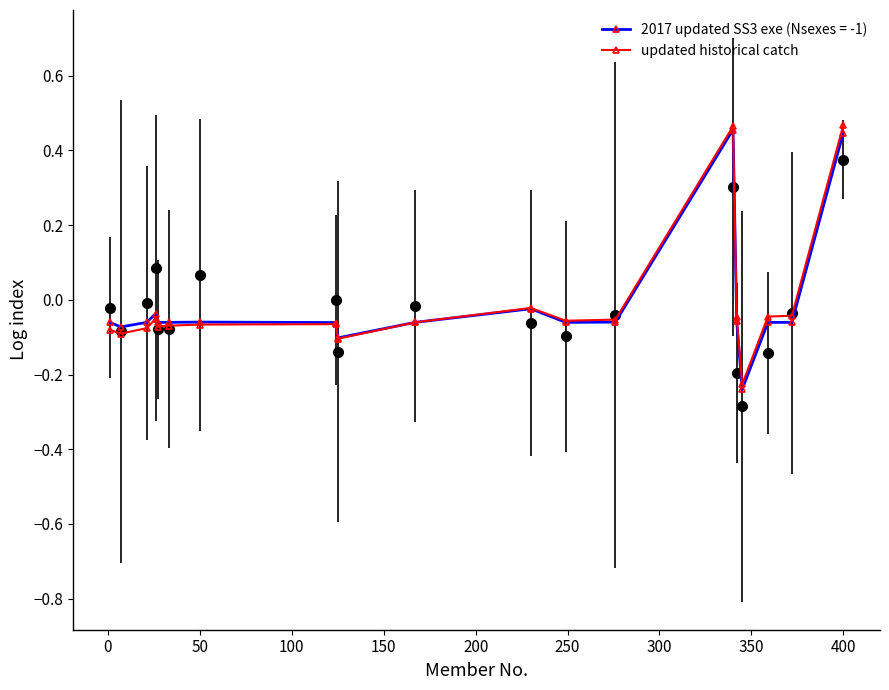

What is the maximum value shown in the chart?

0.5